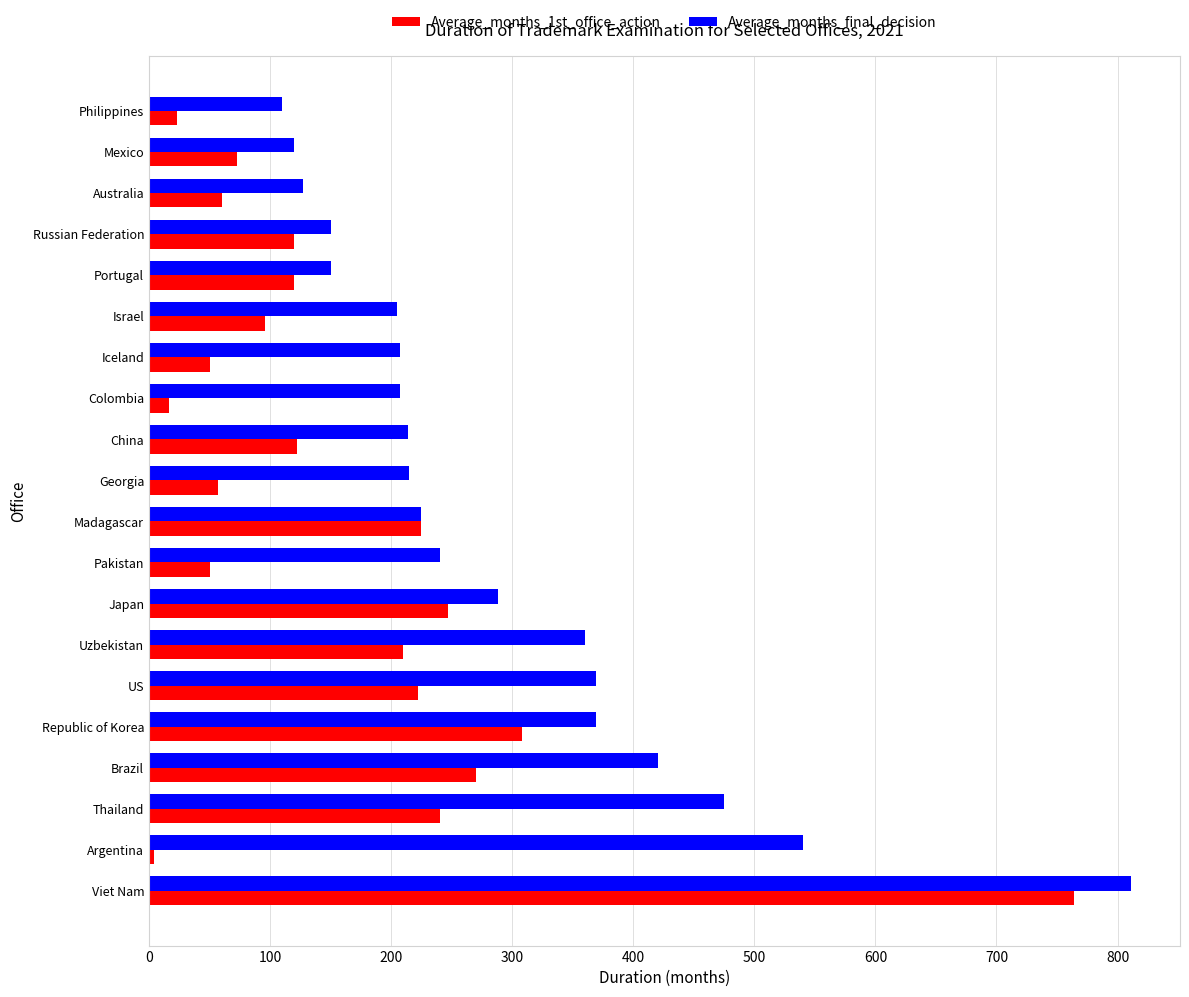

Is it true that Average_months_final_decision equals 230.5 at Uzbekistan?

False